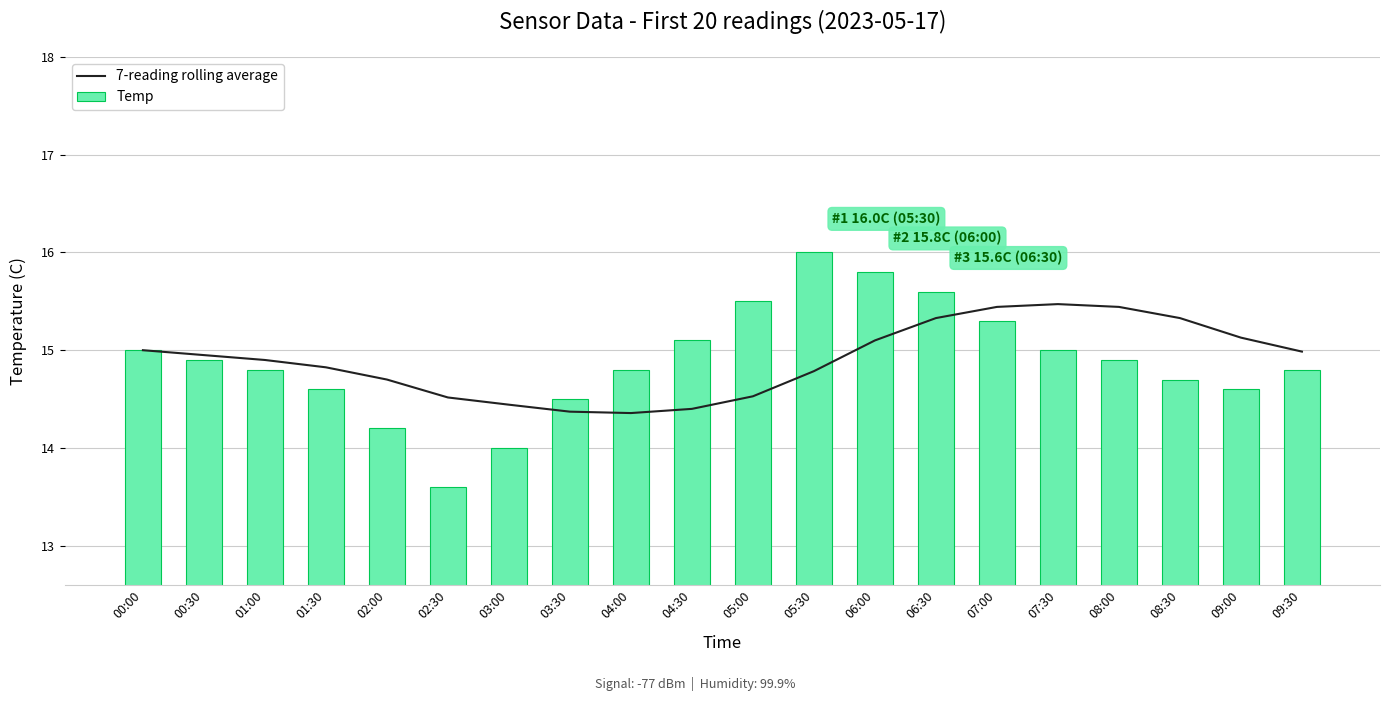

What is the average value of the 7-reading rolling average series?

14.9